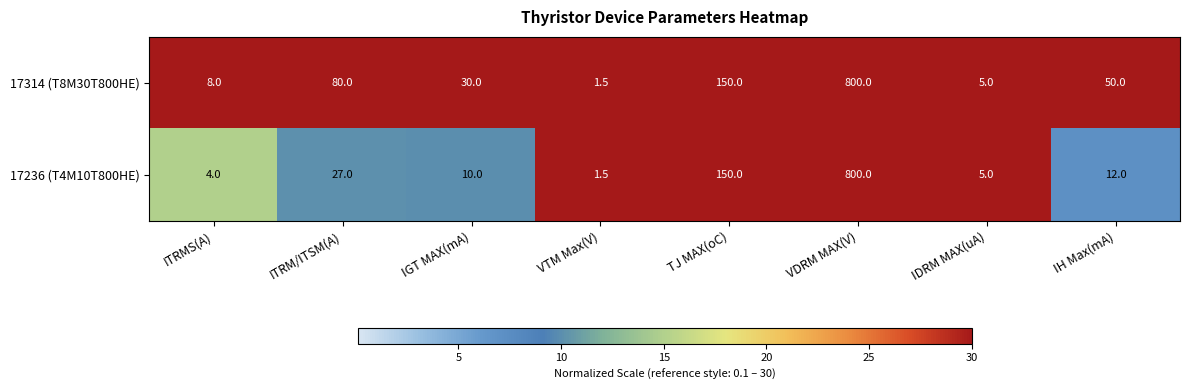

At which category does the chart reach its peak across all series?

VDRM MAX(V)